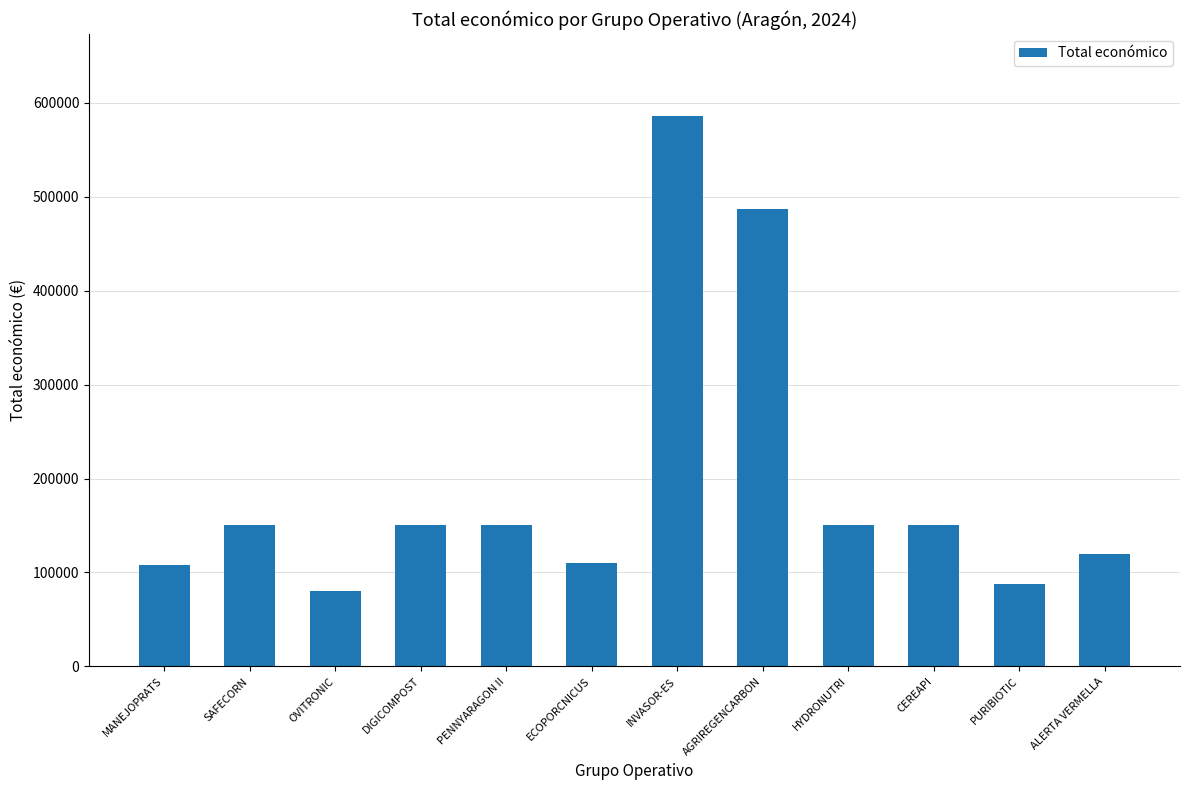

True or false: the data shows 235311 at PENNYARAGON II.

False